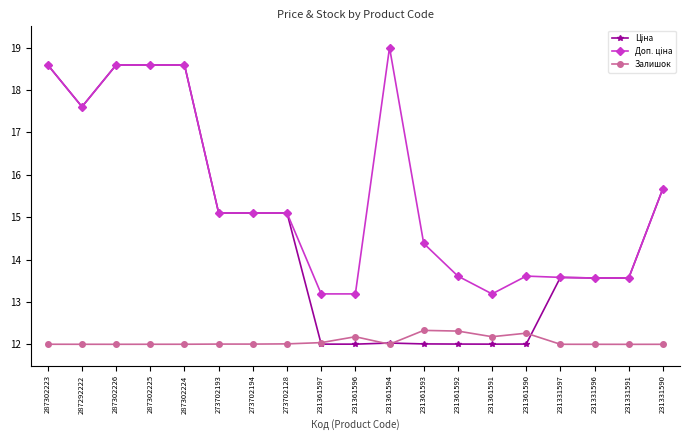

What is the difference between the Залишок values at 231331597 and 231361593?

0.3